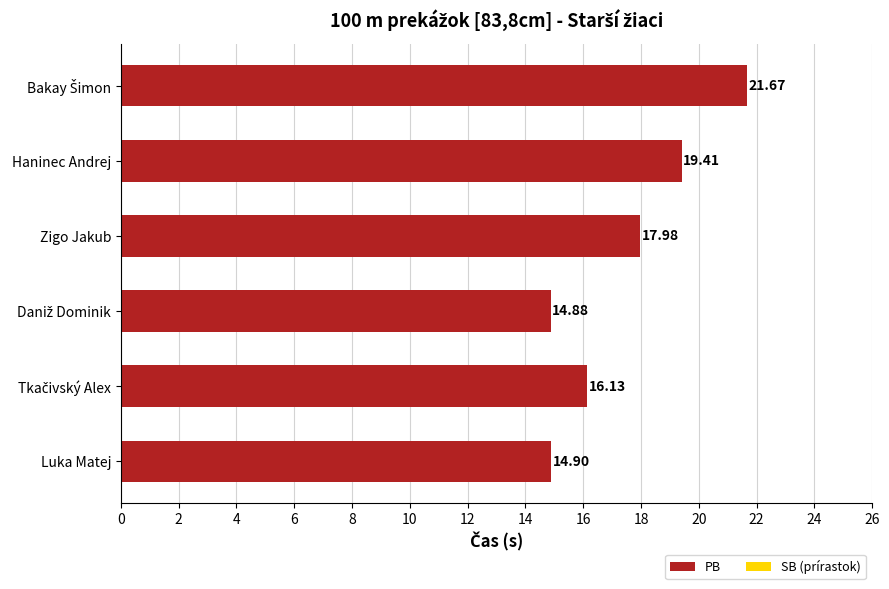

What is the sum of all values?

105.0